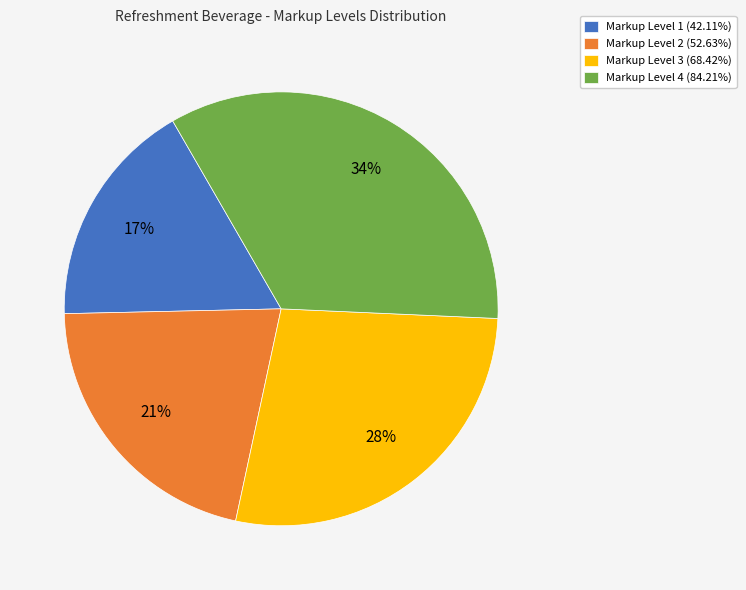

What is the ratio of the value at Markup Level 2 (52.63%) to the value at Markup Level 3 (68.42%)?

0.8